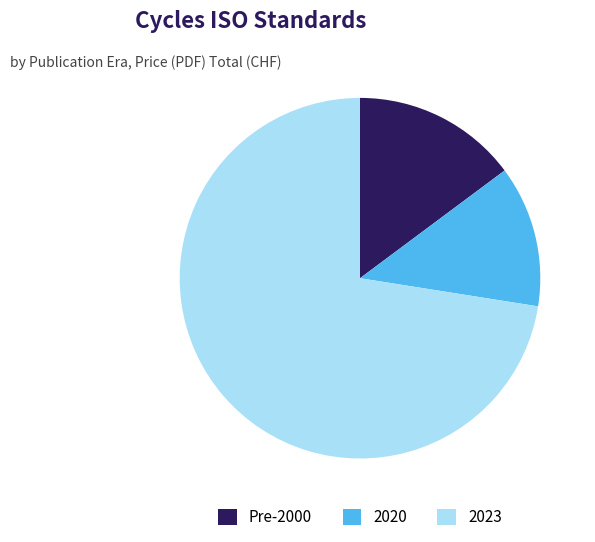

Is the sum of 2020 and 2023 greater than half?

Yes